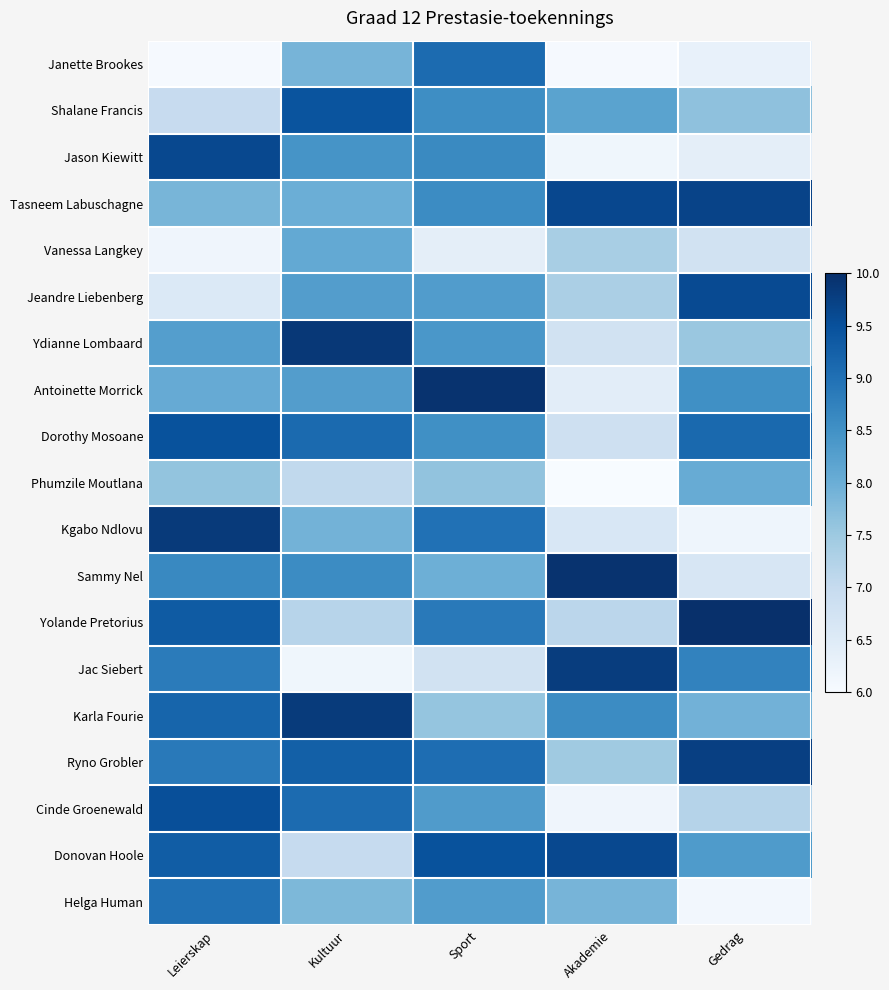

Between Kultuur and Akademie, which series saw the biggest shift?

Jac Siebert